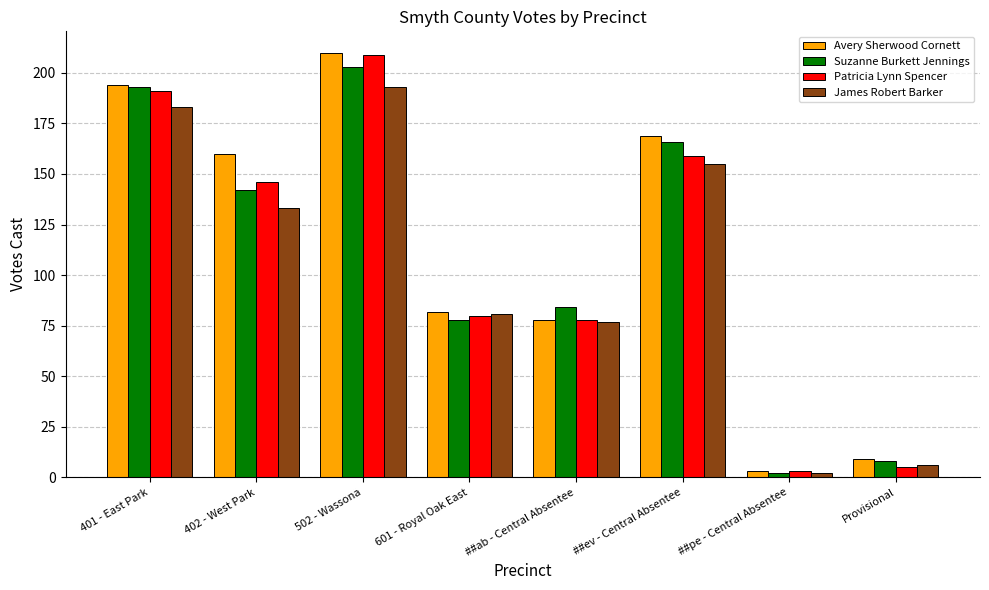

Reading left to right, list all the values displayed in this chart.

Avery Sherwood Cornett: 194	160	210	82	78	169	3	9
Suzanne Burkett Jennings: 193	142	203	78	84	166	2	8
Patricia Lynn Spencer: 191	146	209	80	78	159	3	5
James Robert Barker: 183	133	193	81	77	155	2	6